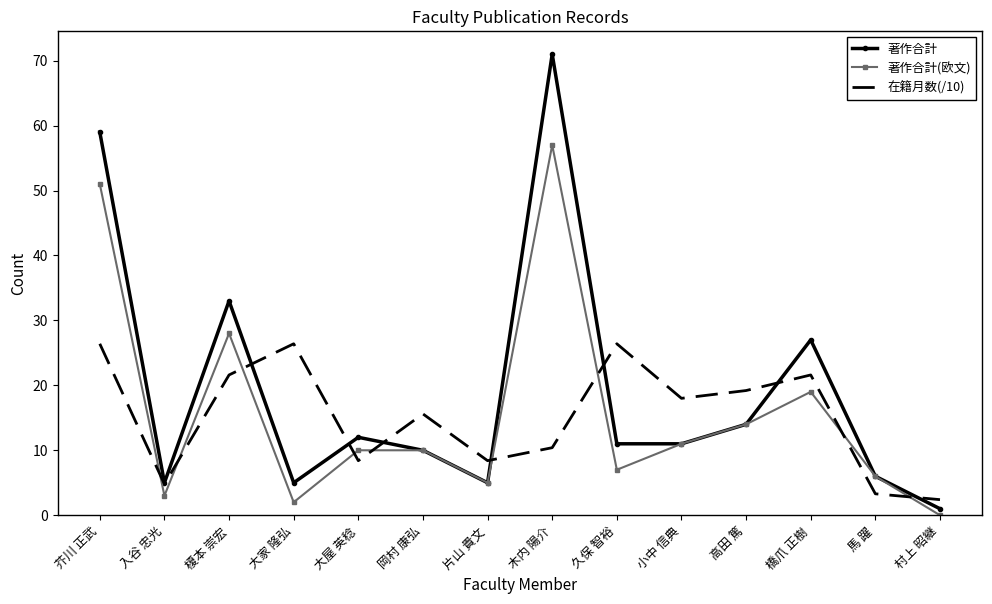

At which label does 著作合計 reach its peak?

木内 陽介